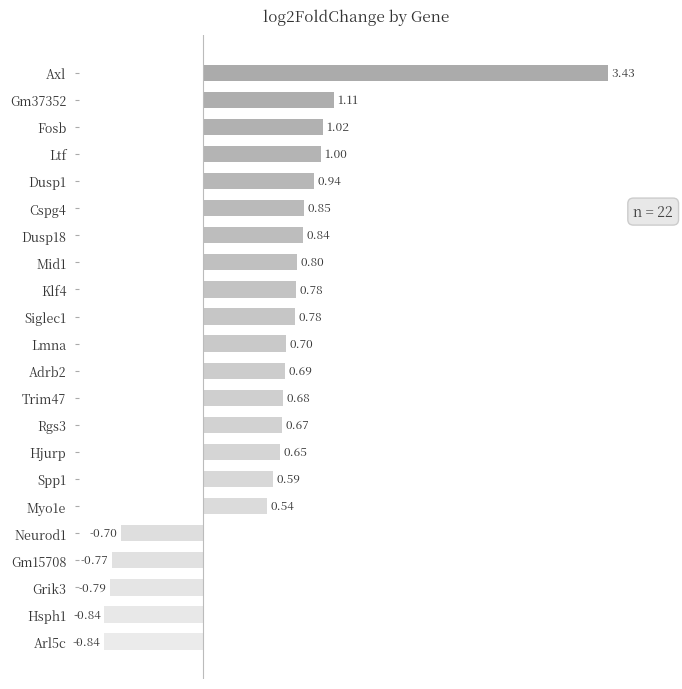

Where is the data nearest to the value 1?

Ltf